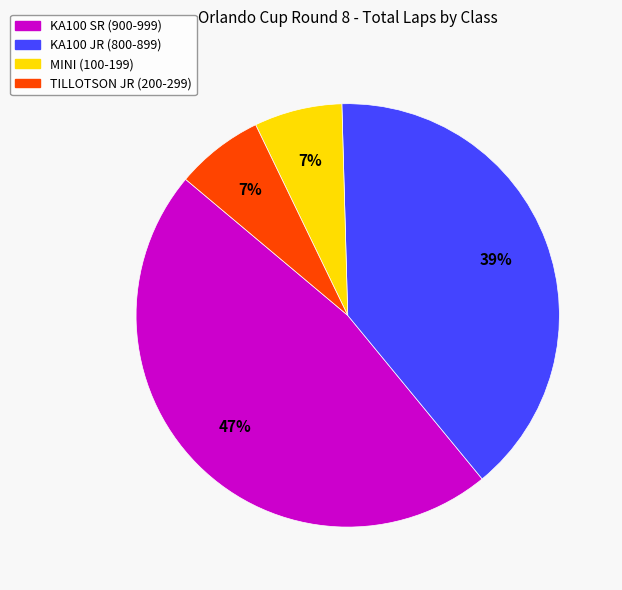

Is there a majority slice in this chart?

No